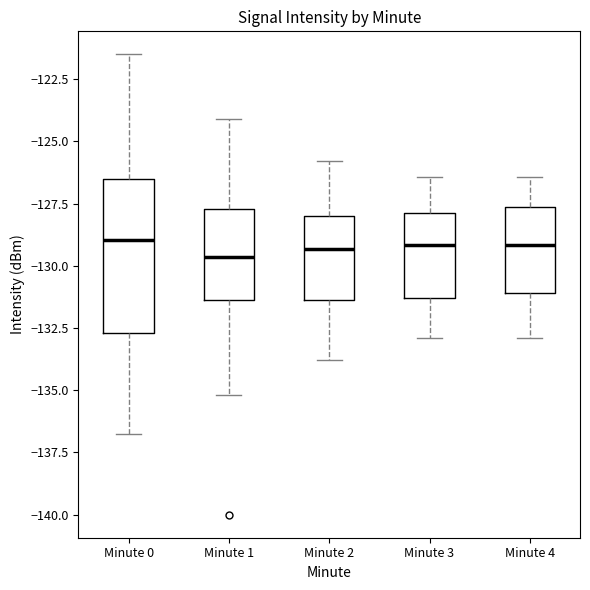

Reading left to right, read every box against the y-axis: the position of its median line, the range the box covers, and the ends of its whiskers. The values are not printed on the chart, so give them approximately, as read against the axis.

Minute 0: median -129.0, box -132.5 to -126.5, whiskers -137.0 to -121.5
Minute 1: median -129.5, box -131.5 to -127.5, whiskers -135.0 to -124.0
Minute 2: median -129.5, box -131.5 to -128.0, whiskers -134.0 to -126.0
Minute 3: median -129.0, box -131.5 to -128.0, whiskers -133.0 to -126.5
Minute 4: median -129.0, box -131.0 to -127.5, whiskers -133.0 to -126.5